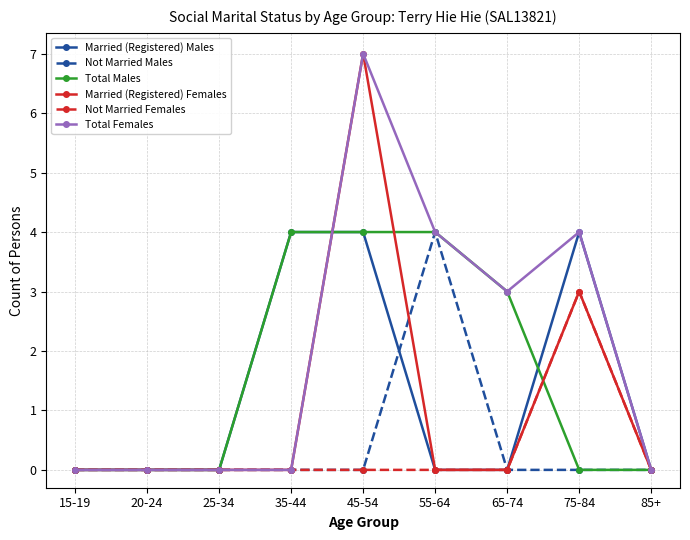

Is the value of Married (Registered) Females at 45-54 greater than the value of Total Males at 85+?

Yes